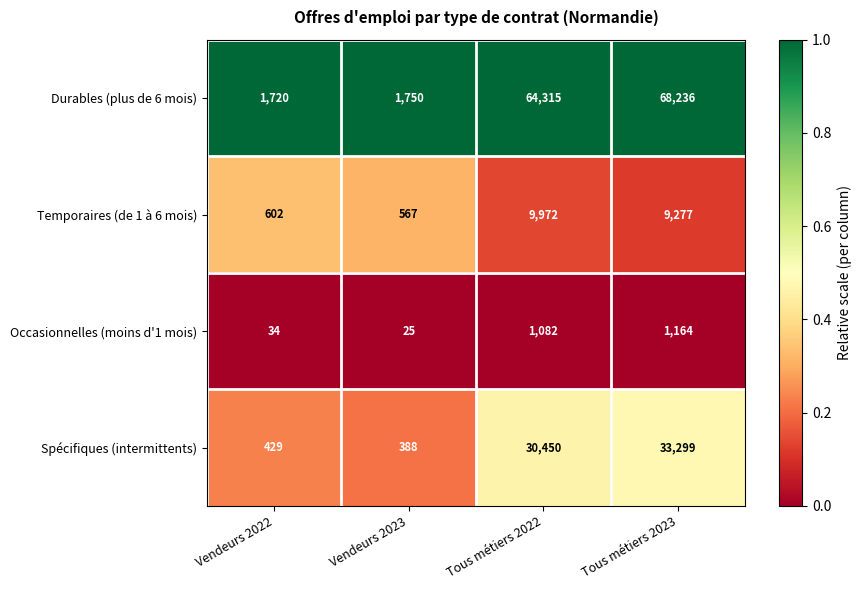

Reading left to right, list all the values displayed in this chart.

Durables (plus de 6 mois): 1720	1750	64315	68236
Temporaires (de 1 à 6 mois): 602	567	9972	9277
Occasionnelles (moins d'1 mois): 34	25	1082	1164
Spécifiques (intermittents): 429	388	30450	33299